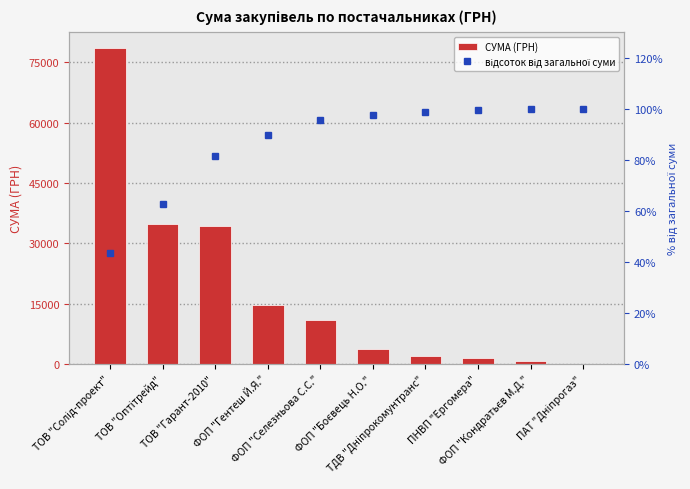

What is the lowest value of the відсоток від загальної суми series?

43.3